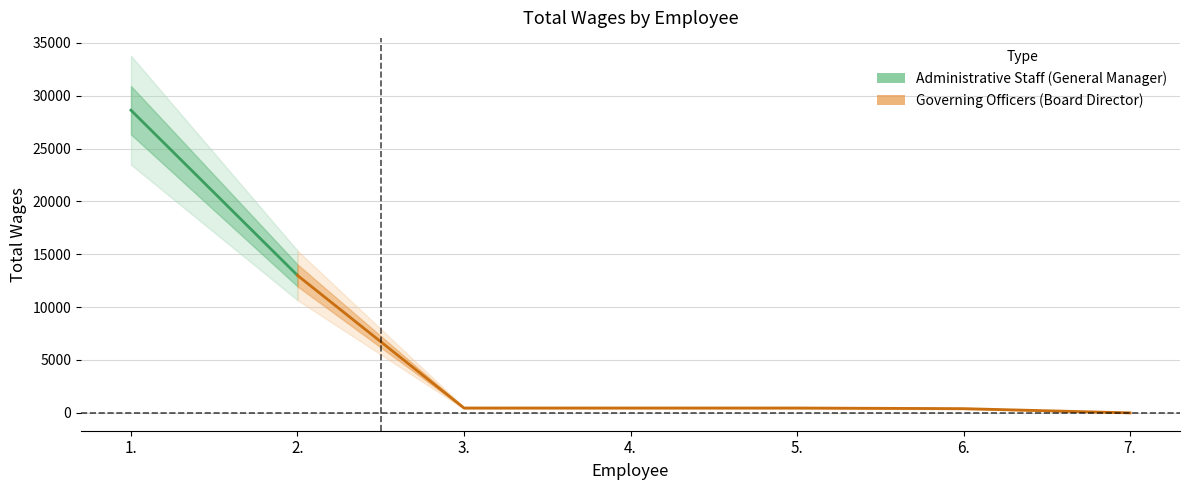

How many positive values are there?

6